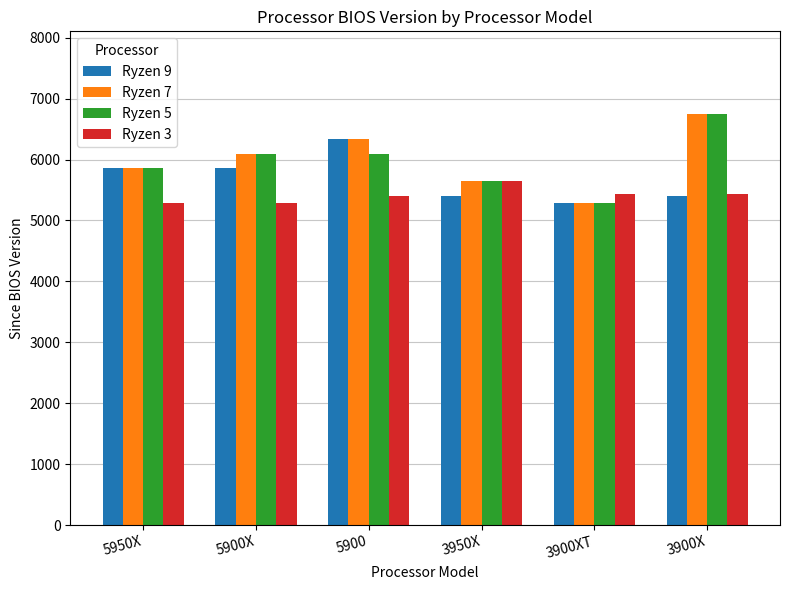

The Ryzen 7 series shows 6094 at 5900X. True or false?

True